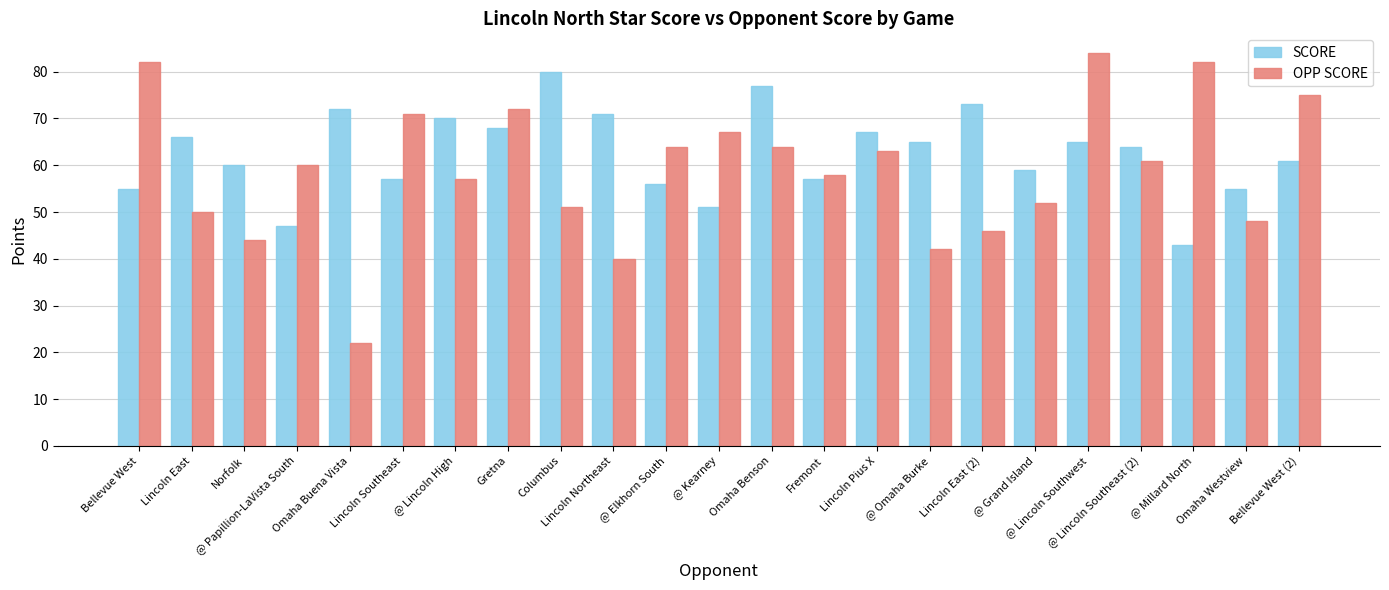

What is the highest value of the SCORE series?

80